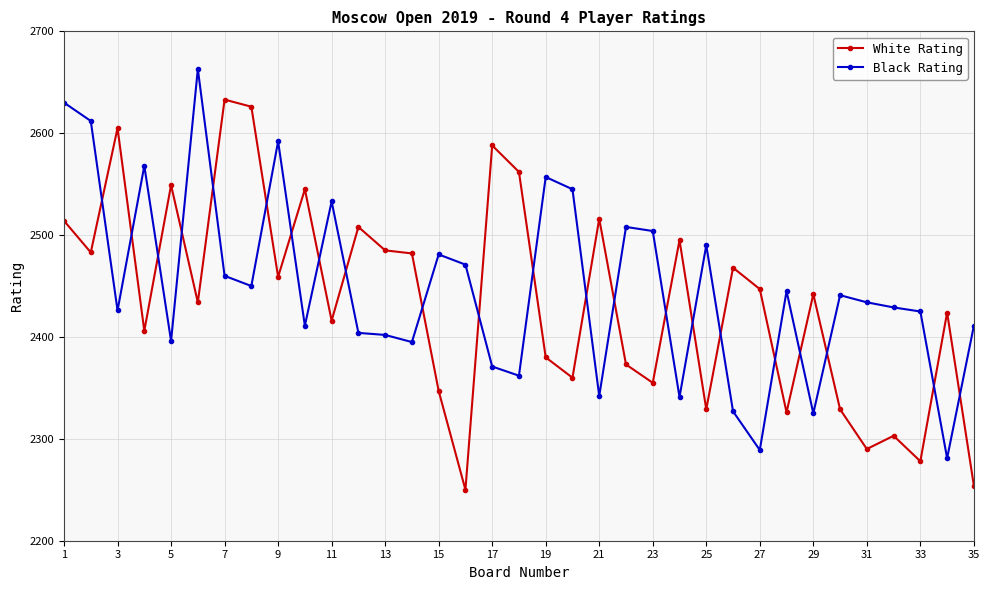

What is the difference between the maximum and minimum values in the White Rating series?

383